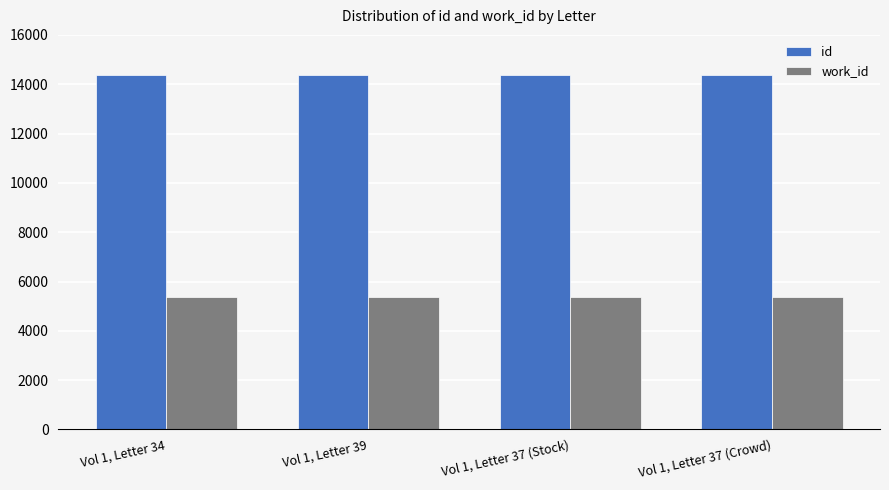

Is the value of work_id at Vol 1, Letter 37 (Crowd) greater than the value of id at Vol 1, Letter 37 (Crowd)?

No